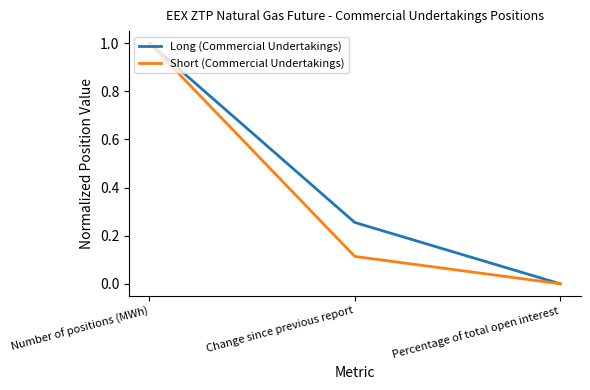

Rank the series by their average value, from highest to lowest.

Long (Commercial Undertakings), Short (Commercial Undertakings)